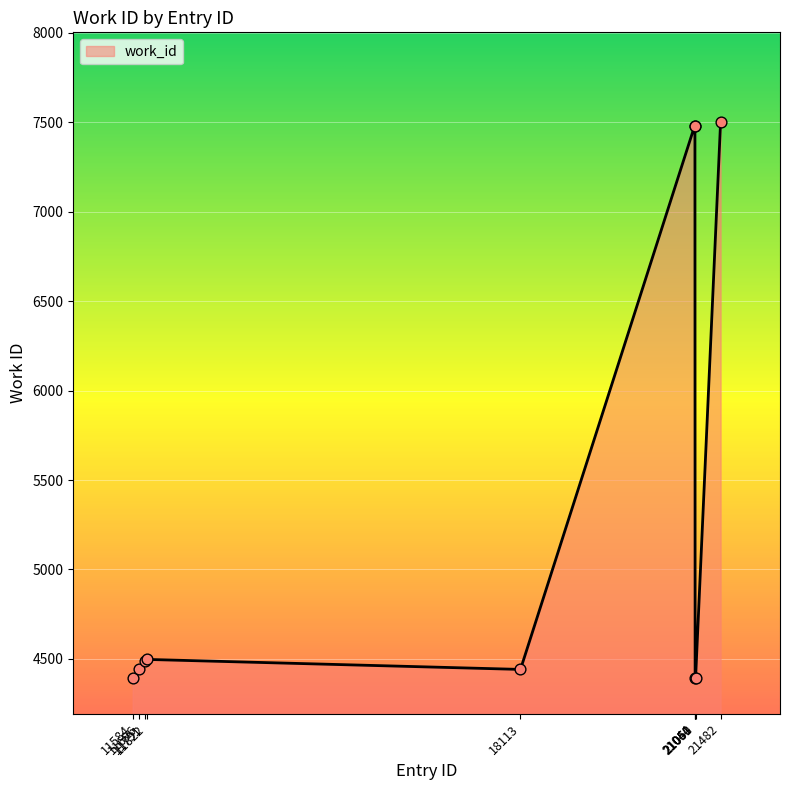

What is the greatest value displayed?

7503